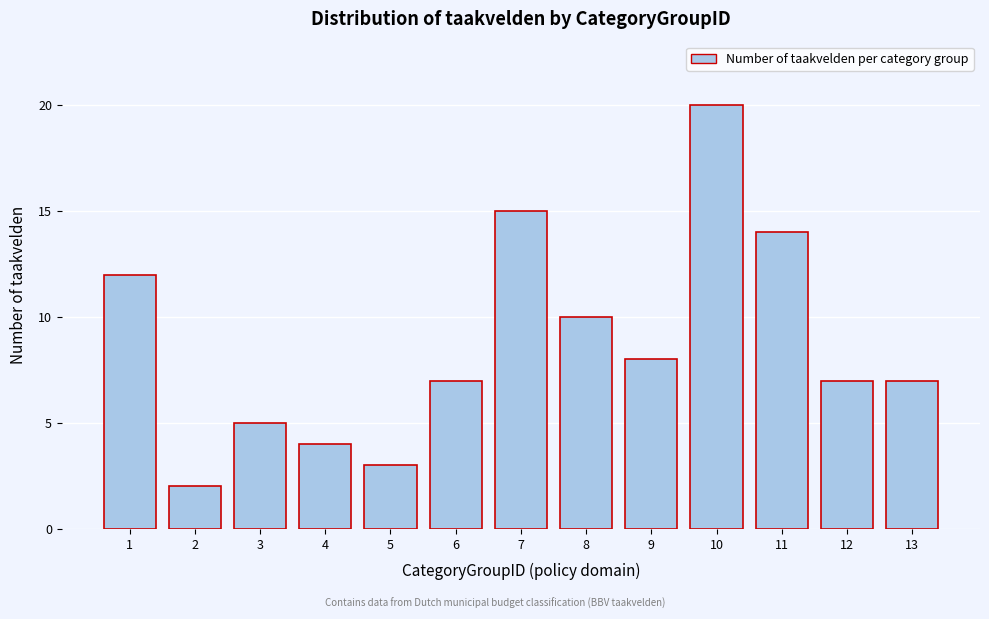

Reading right to left, transcribe all the data shown in this chart.

13=7	12=7	11=14	10=20	9=8	8=10	7=15	6=7	5=3	4=4	3=5	2=2	1=12